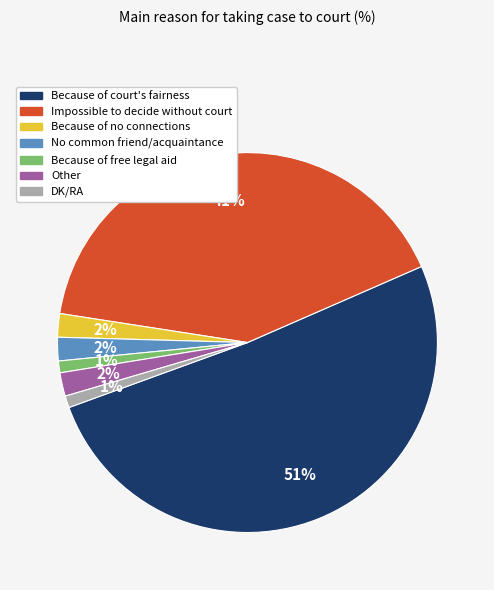

Is it true that Because of court's fairness is 61% of the pie?

False